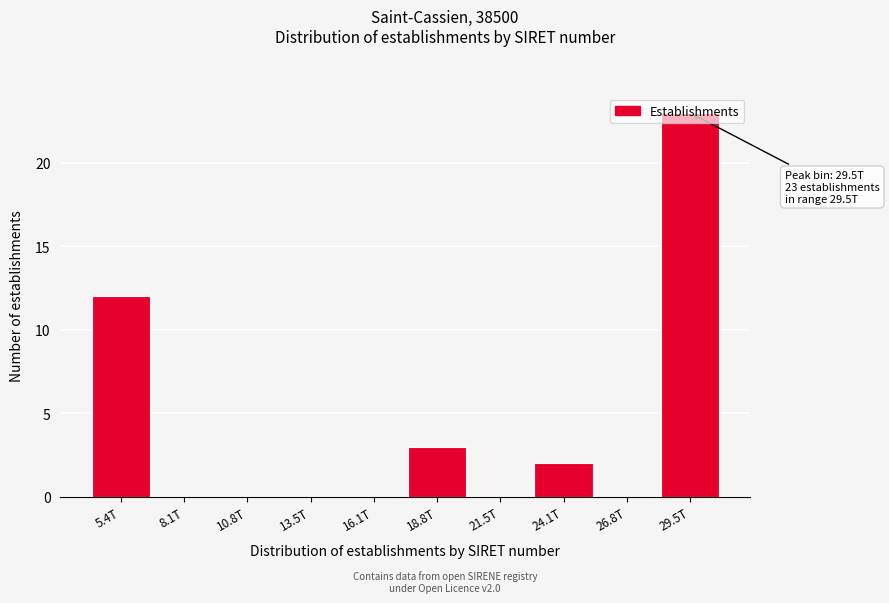

Between 18.8T and 24.1T, which is larger?

18.8T